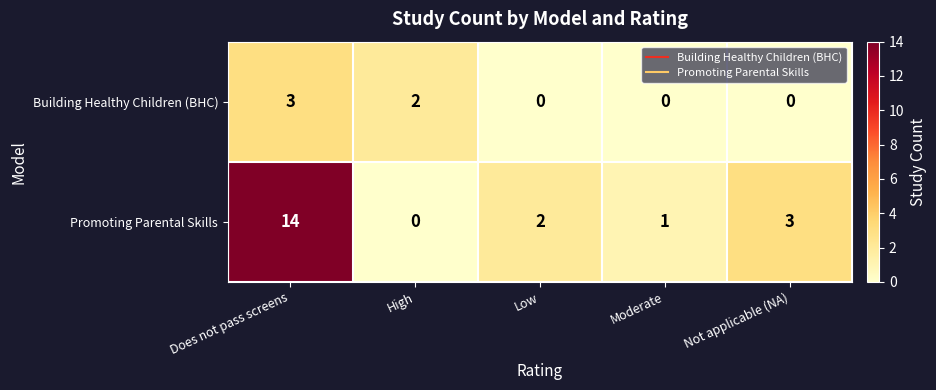

What is the maximum value shown in the chart?

14